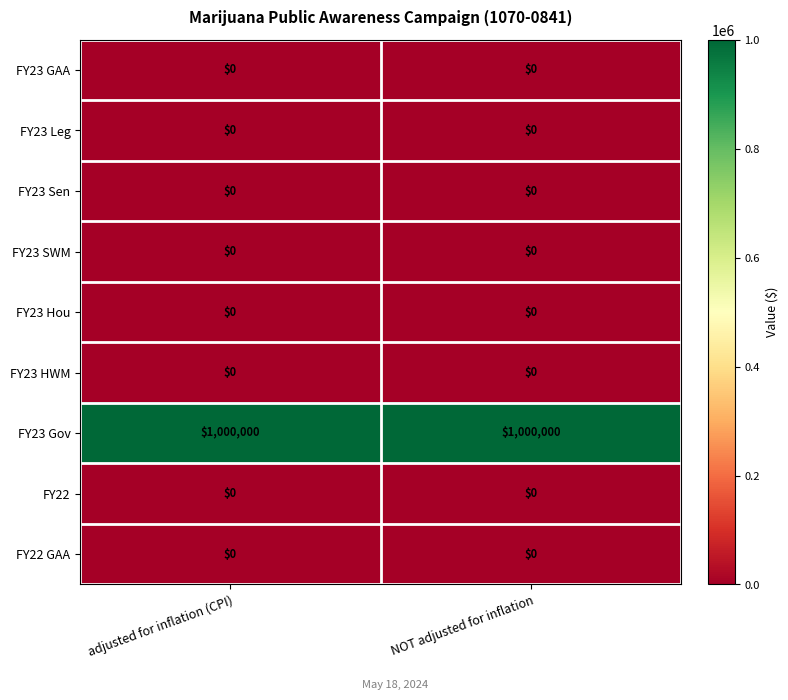

Reading right to left, what are all the values shown in this chart?

FY23 GAA: NOT adjusted for inflation=0	adjusted for inflation (CPI)=0
FY23 Leg: NOT adjusted for inflation=0	adjusted for inflation (CPI)=0
FY23 Sen: NOT adjusted for inflation=0	adjusted for inflation (CPI)=0
FY23 SWM: NOT adjusted for inflation=0	adjusted for inflation (CPI)=0
FY23 Hou: NOT adjusted for inflation=0	adjusted for inflation (CPI)=0
FY23 HWM: NOT adjusted for inflation=0	adjusted for inflation (CPI)=0
FY23 Gov: NOT adjusted for inflation=1000000	adjusted for inflation (CPI)=1000000
FY22: NOT adjusted for inflation=0	adjusted for inflation (CPI)=0
FY22 GAA: NOT adjusted for inflation=0	adjusted for inflation (CPI)=0